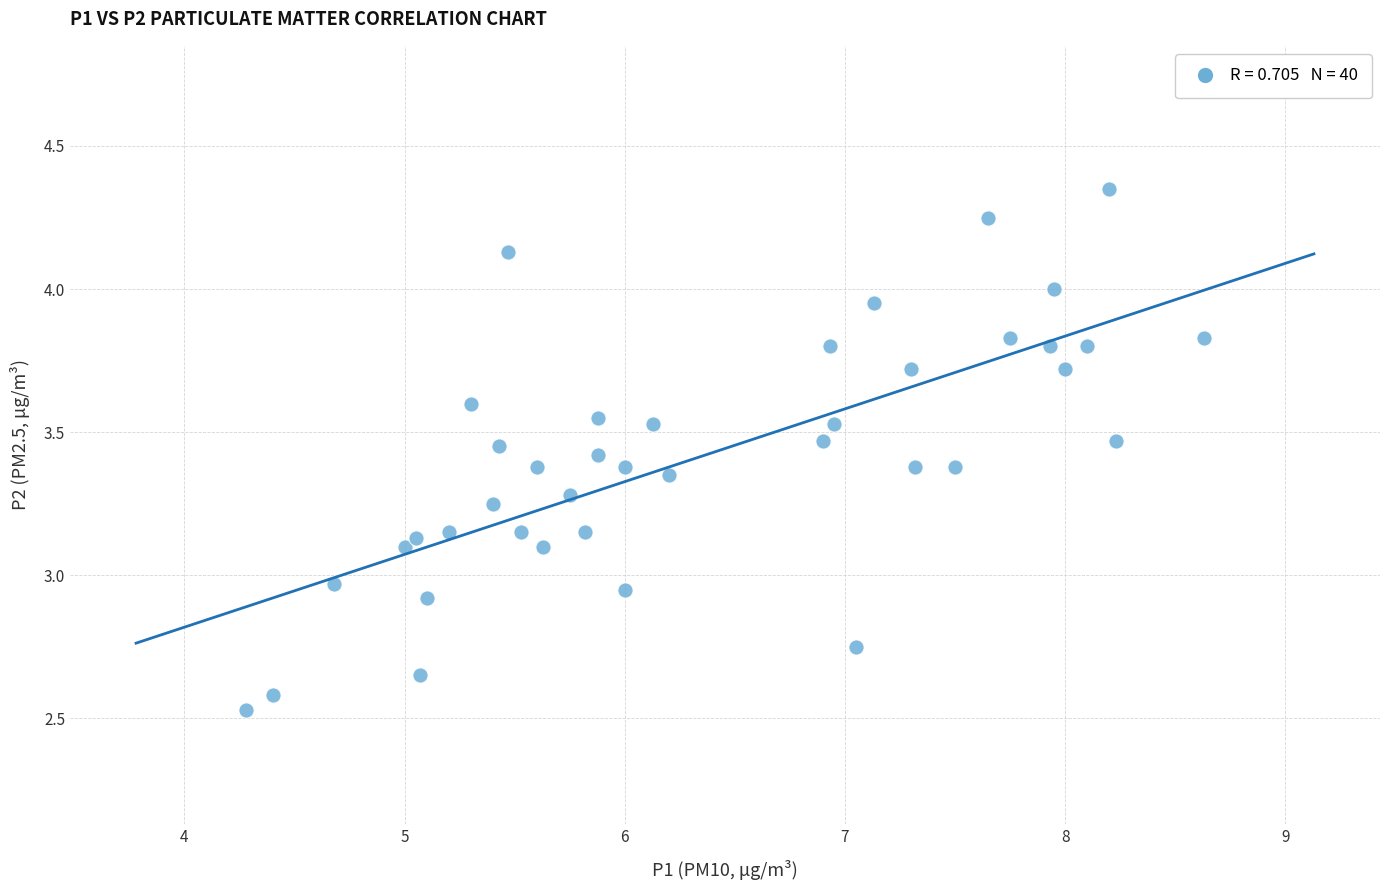

What is the range of Y values (max minus min)?

1.8